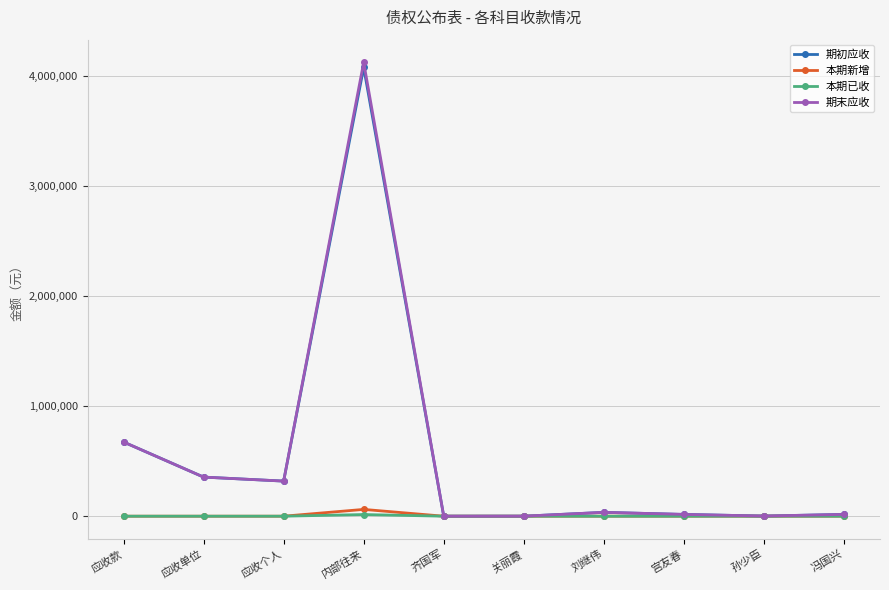

Where does the 期初应收 series first go above 35050?

应收款